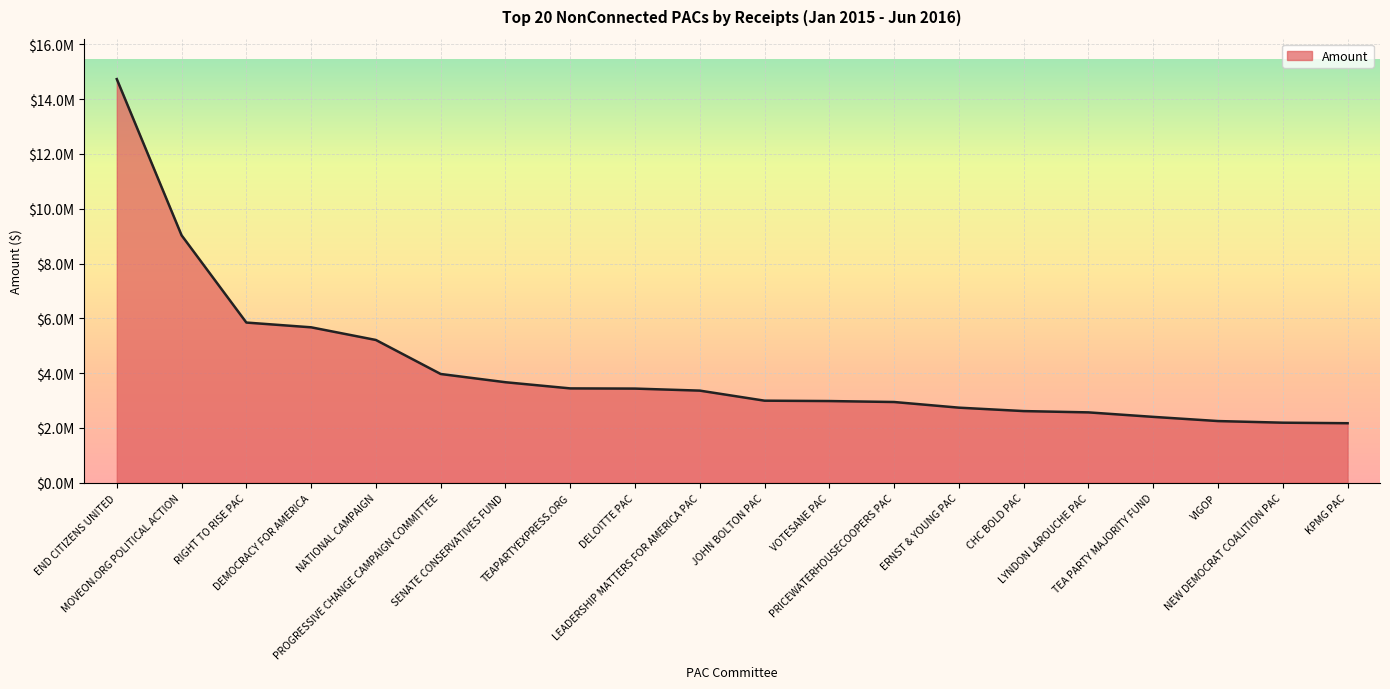

Does the chart have visible grid lines?

Yes